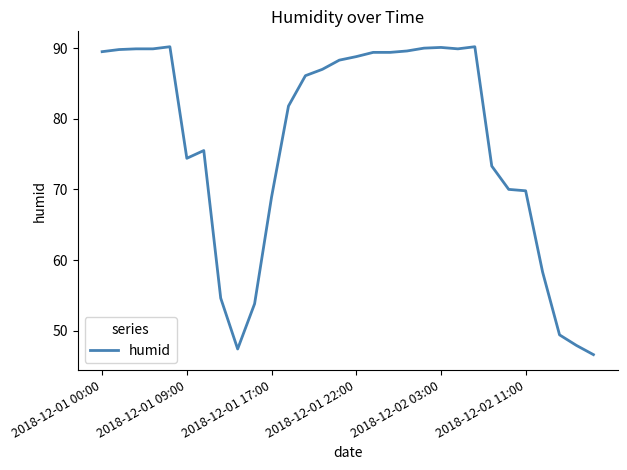

What is the greatest value displayed?

90.2